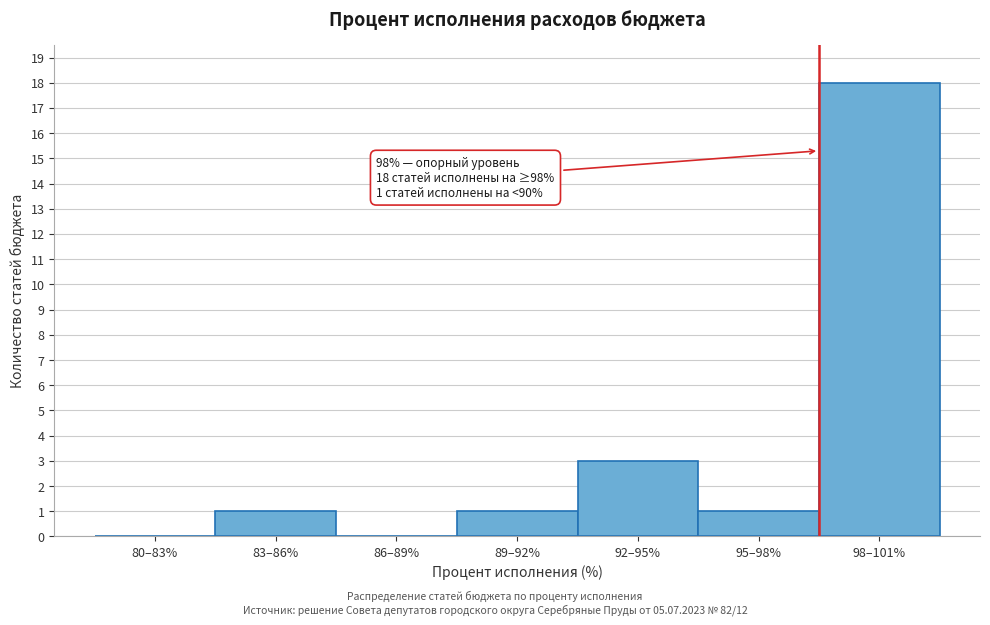

Reading right to left, list all the values displayed in this chart.

98–101%=18	95–98%=1	92–95%=3	89–92%=1	86–89%=0	83–86%=1	80–83%=0